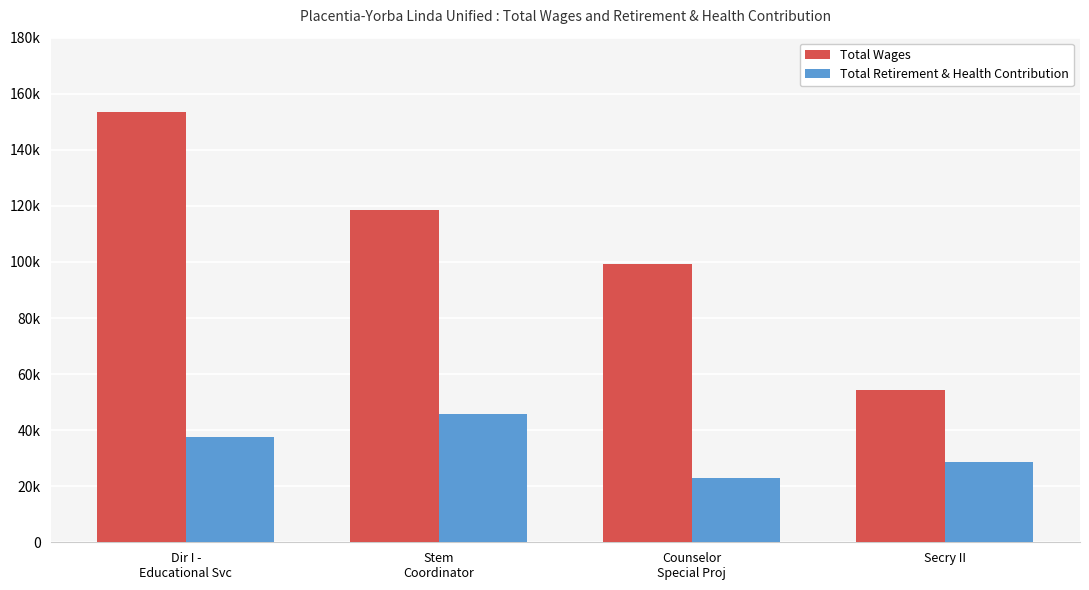

What are all the series names shown in the legend?

Total Wages, Total Retirement & Health Contribution